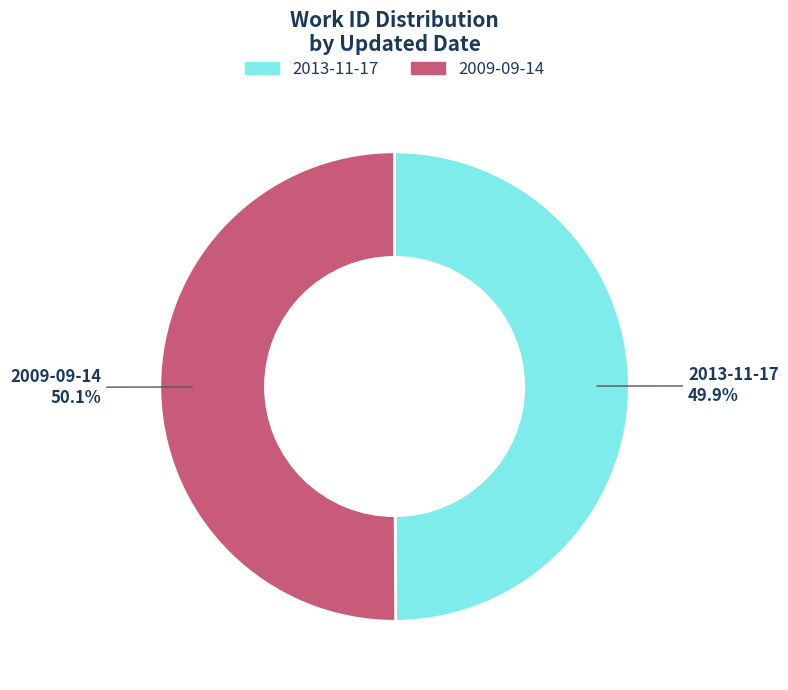

Is there a majority slice in this chart?

Yes